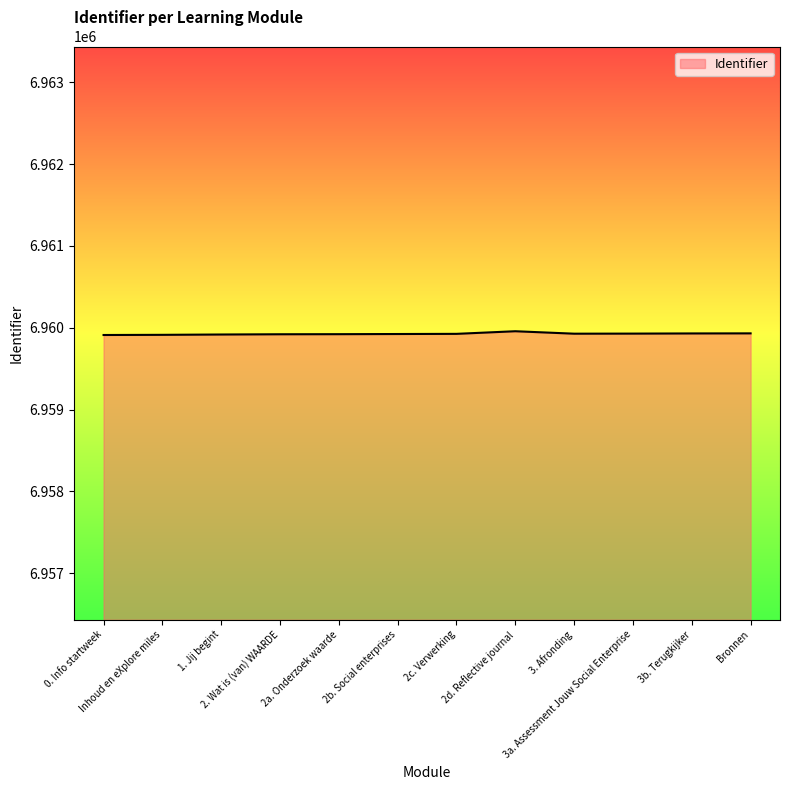

What is the maximum value shown in the chart?

6959958